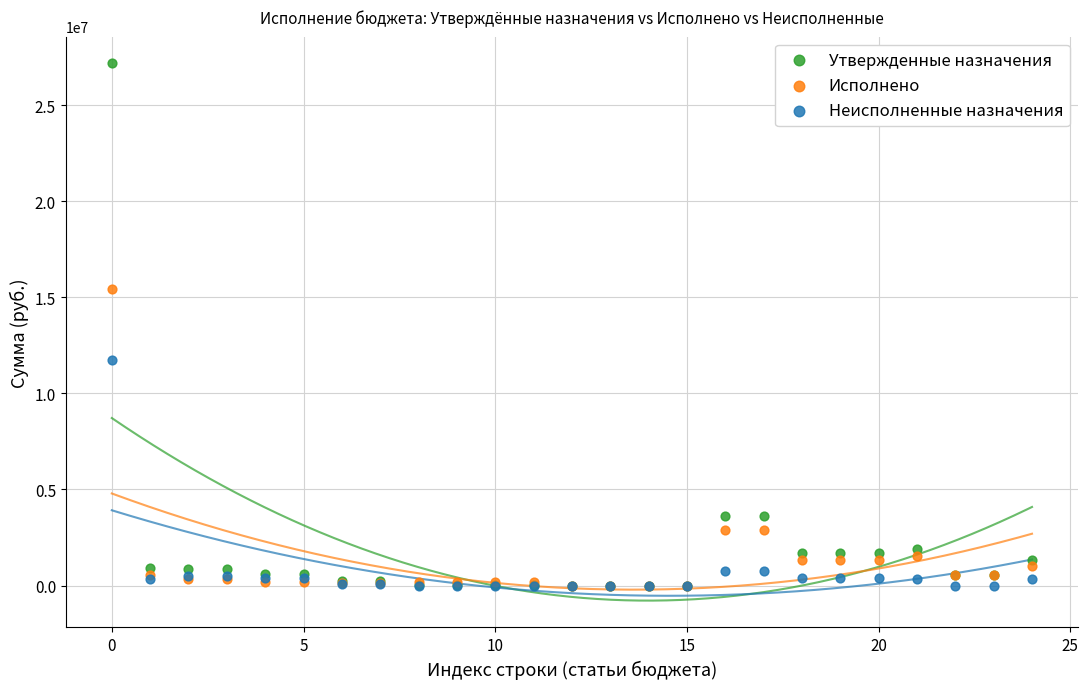

Which series has the widest spread of Y values?

Утвержденные назначения